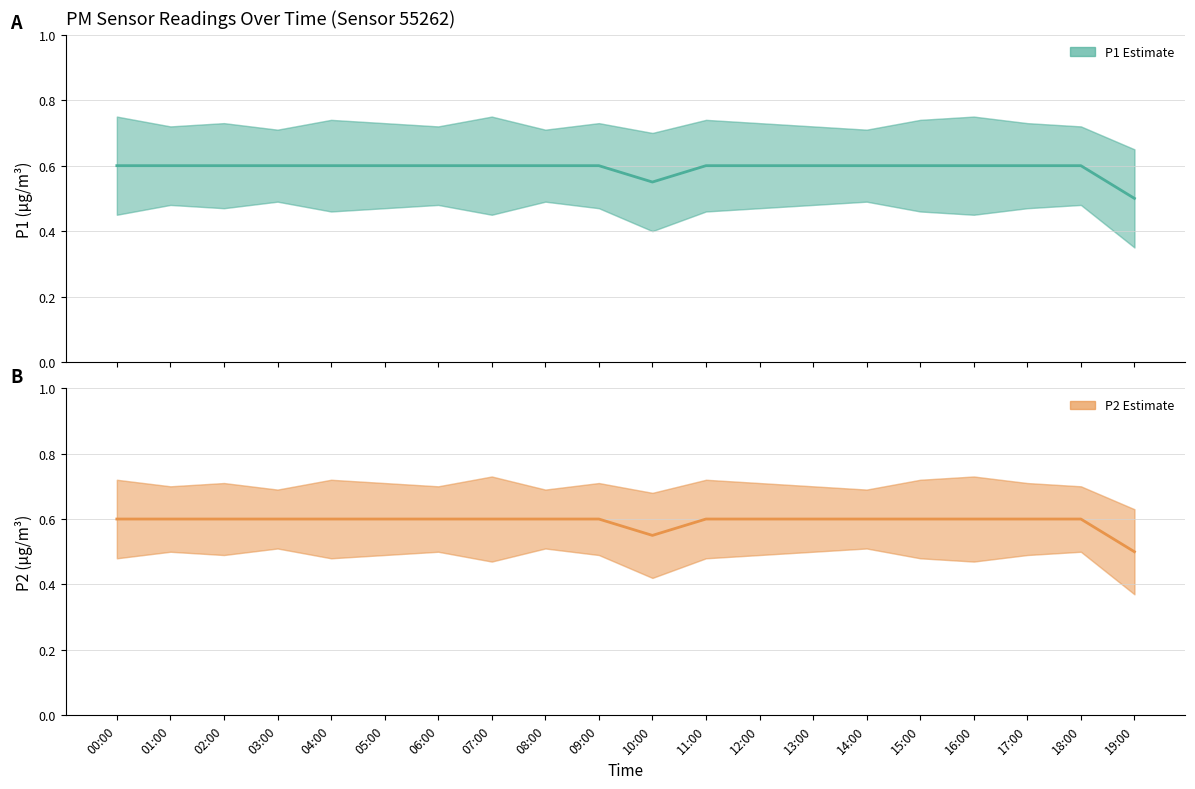

Where is the first local minimum for P1?

10:00